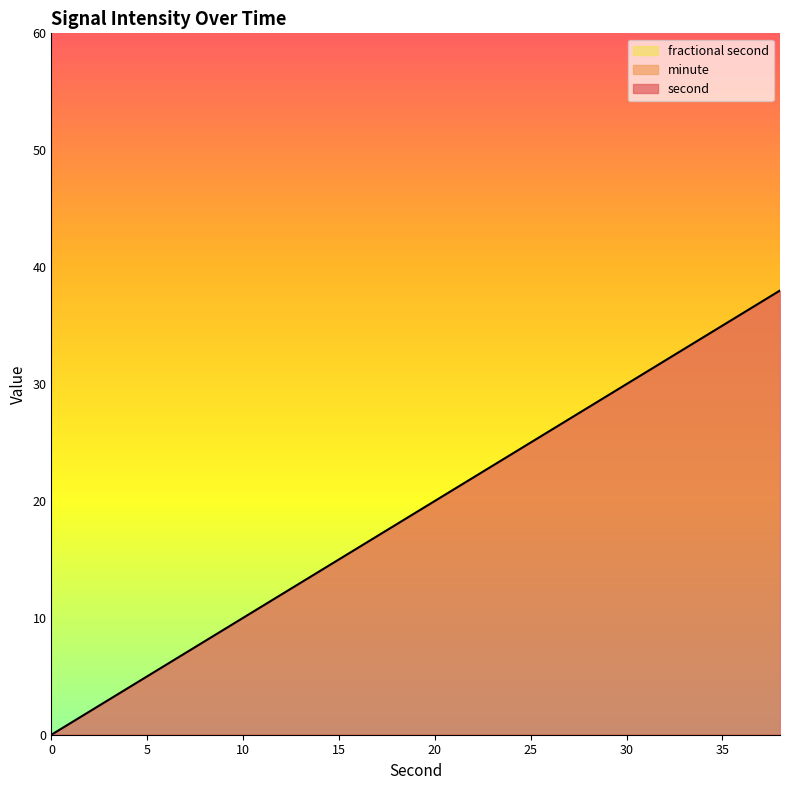

True or false: minute and fractional second intersect in this chart.

False